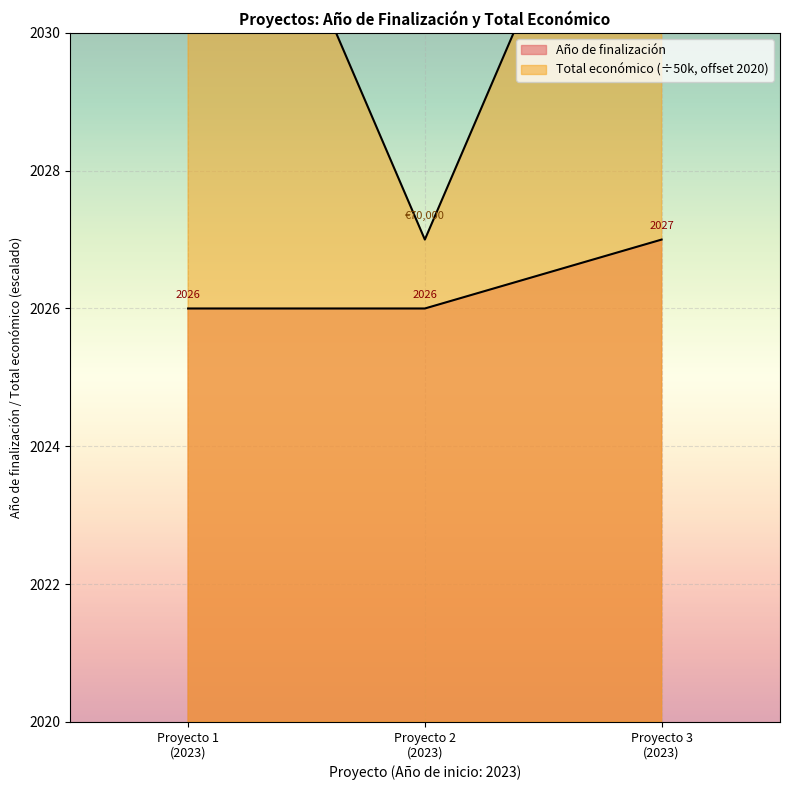

True or false: Año de finalización has a value of 2026 at Proyecto 2 (2023).

True